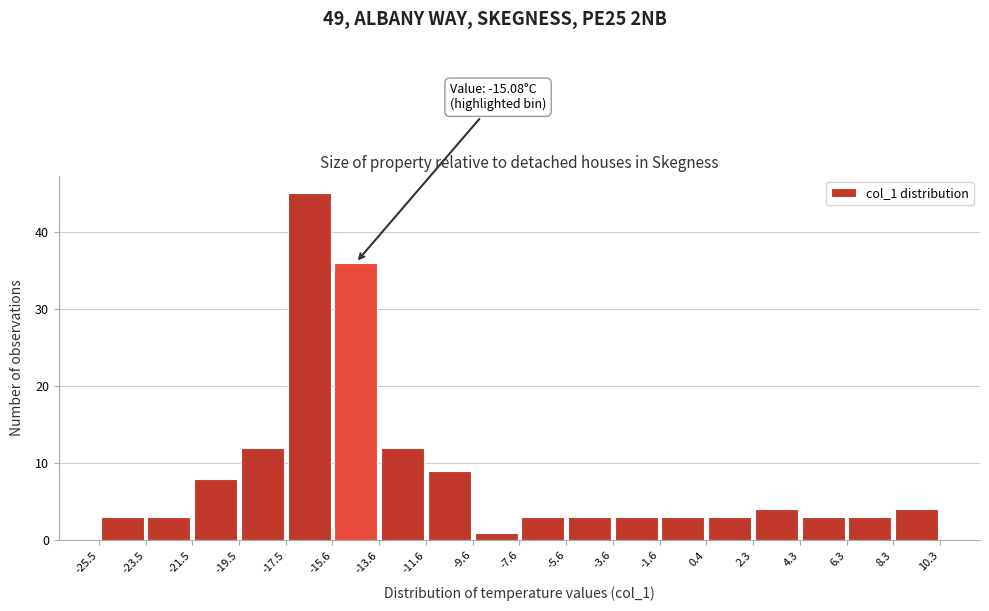

Over which range of the x-axis is the bar tallest?

-17.5 to -15.6